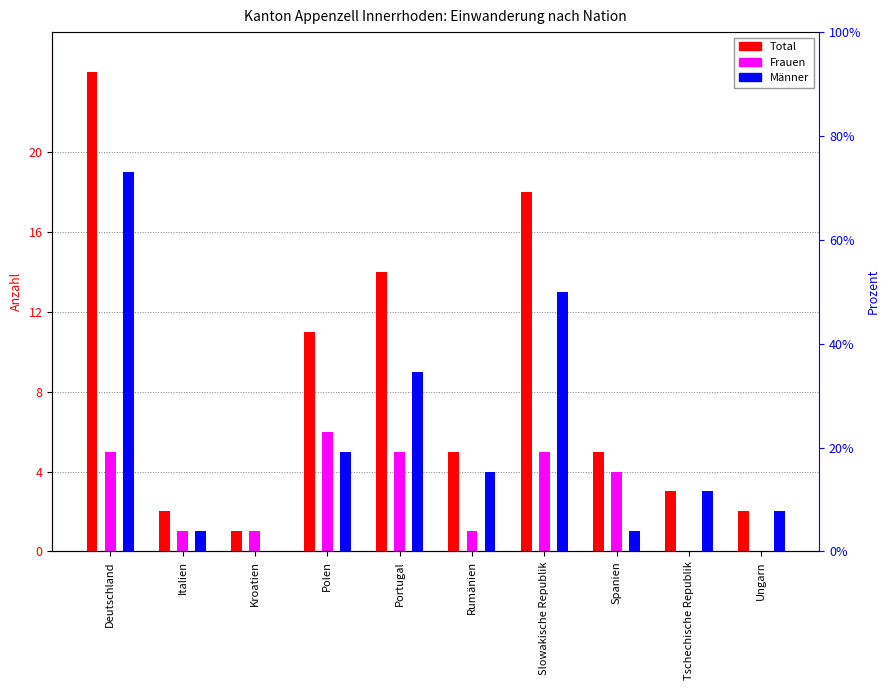

Reading left to right, list all the values displayed in this chart.

Total: 24	2	1	11	14	5	18	5	3	2
Frauen: 5	1	1	6	5	1	5	4	0	0
Männer: 19	1	0	5	9	4	13	1	3	2